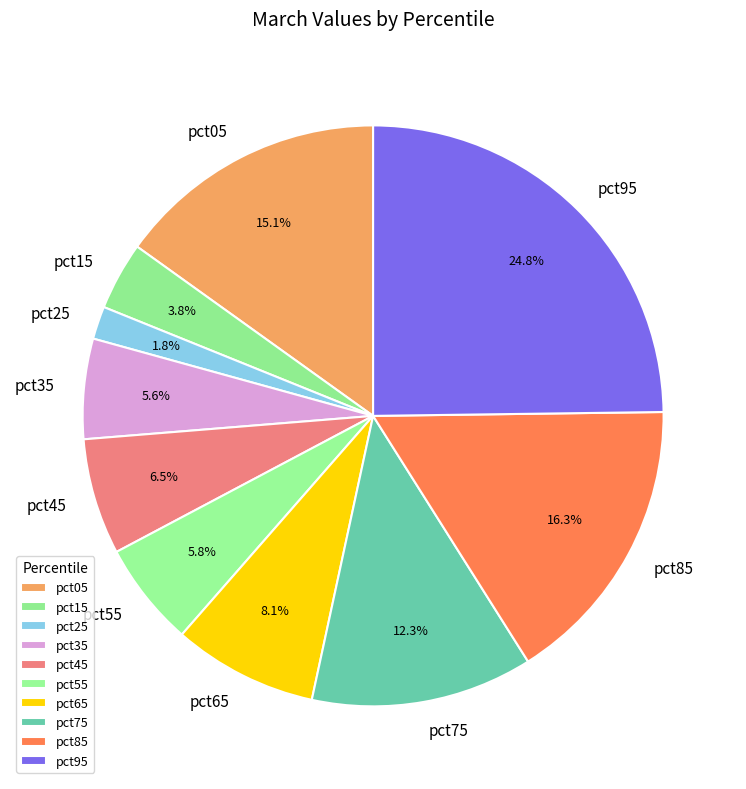

Is it true that pct25 is 2% of the pie?

True